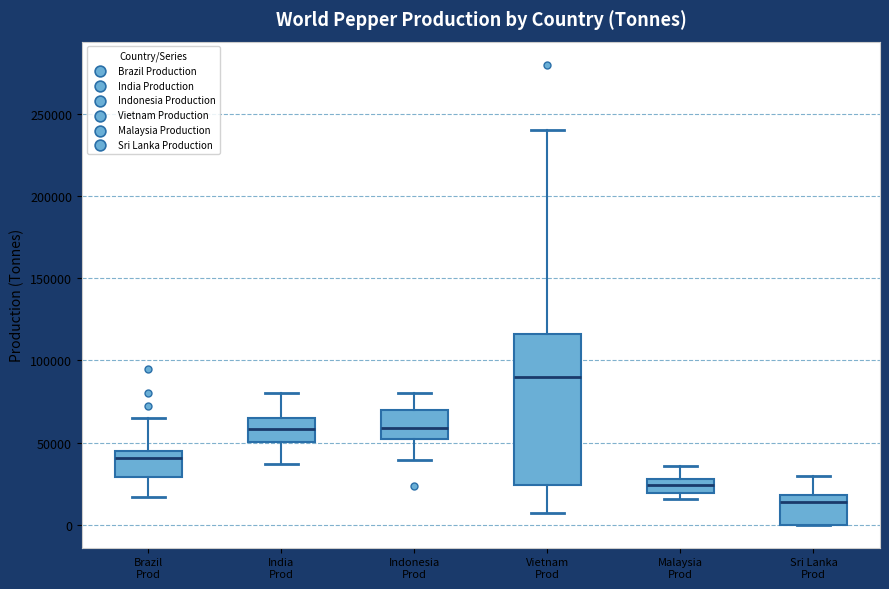

Reading left to right, transcribe this box plot: for each box, give where its median line is, the range the box spans, and where its two whiskers end, as read against the y-axis. The values are not printed on the chart, so give them approximately, as read against the axis.

Brazil Prod: median 40000, box 30000 to 45000, whiskers 15000 to 65000
India Prod: median 60000, box 50000 to 65000, whiskers 35000 to 80000
Indonesia Prod: median 60000, box 50000 to 70000, whiskers 40000 to 80000
Vietnam Prod: median 90000, box 25000 to 115000, whiskers 5000 to 240000
Malaysia Prod: median 25000, box 20000 to 30000, whiskers 15000 to 35000
Sri Lanka Prod: median 15000, box 0 to 20000, whiskers 0 to 30000